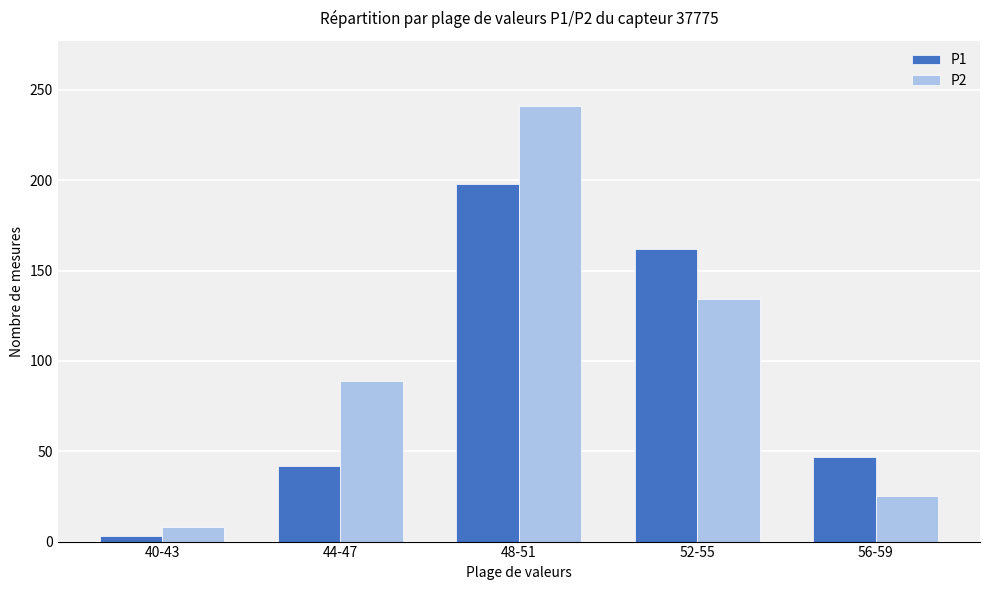

What is the spread (max minus min) of values at 48-51?

43